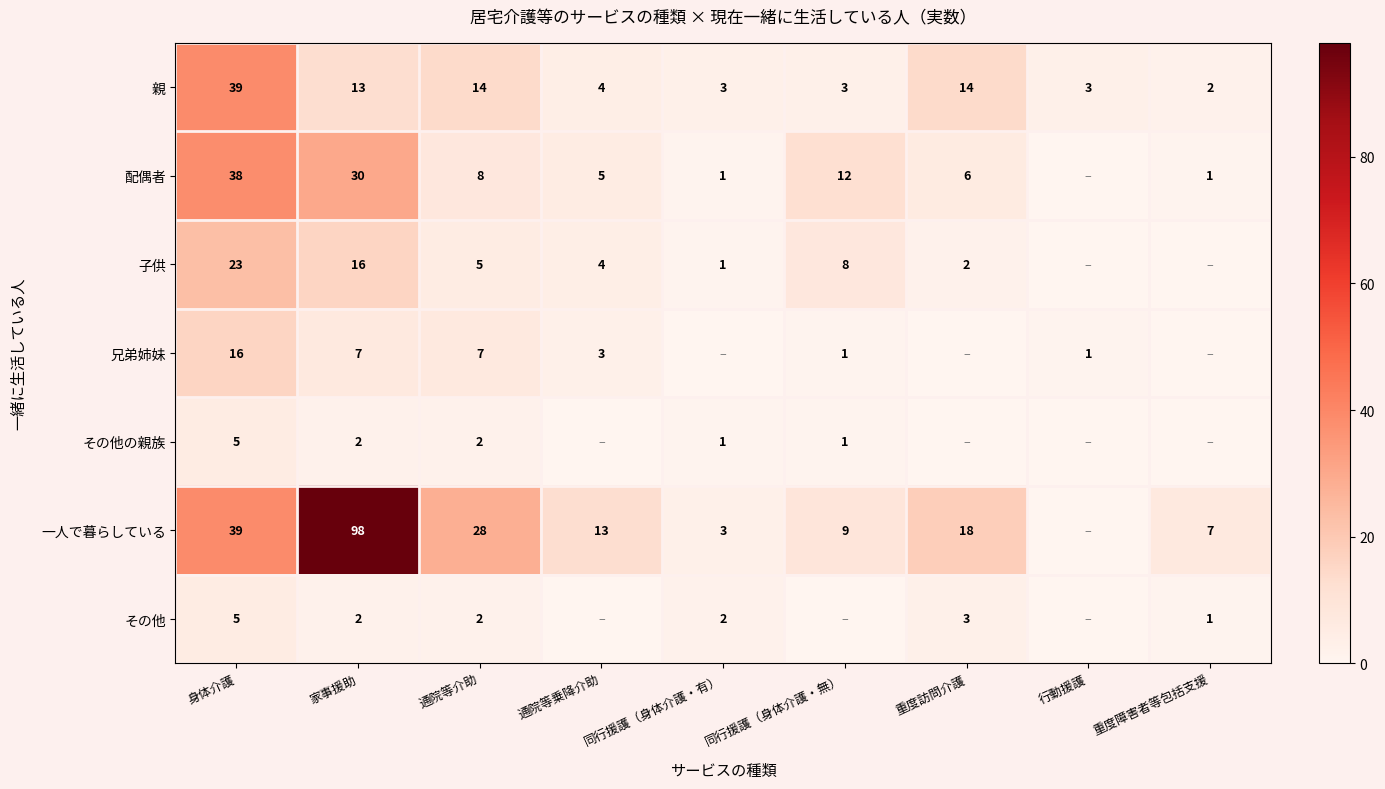

What is the difference between the highest and lowest values at 家事援助?

96